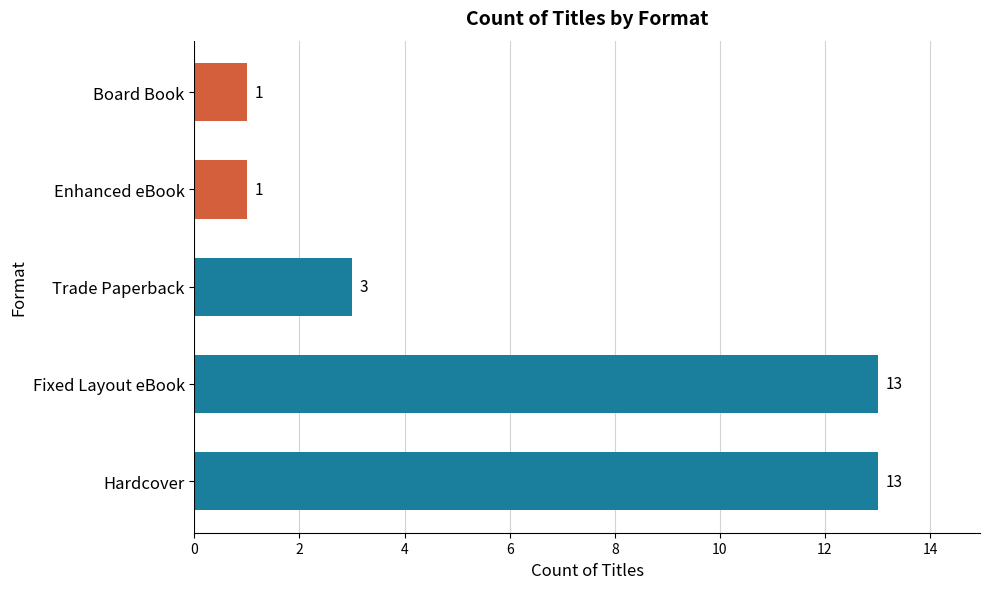

The chart shows a value of 3 at Trade Paperback. True or false?

True